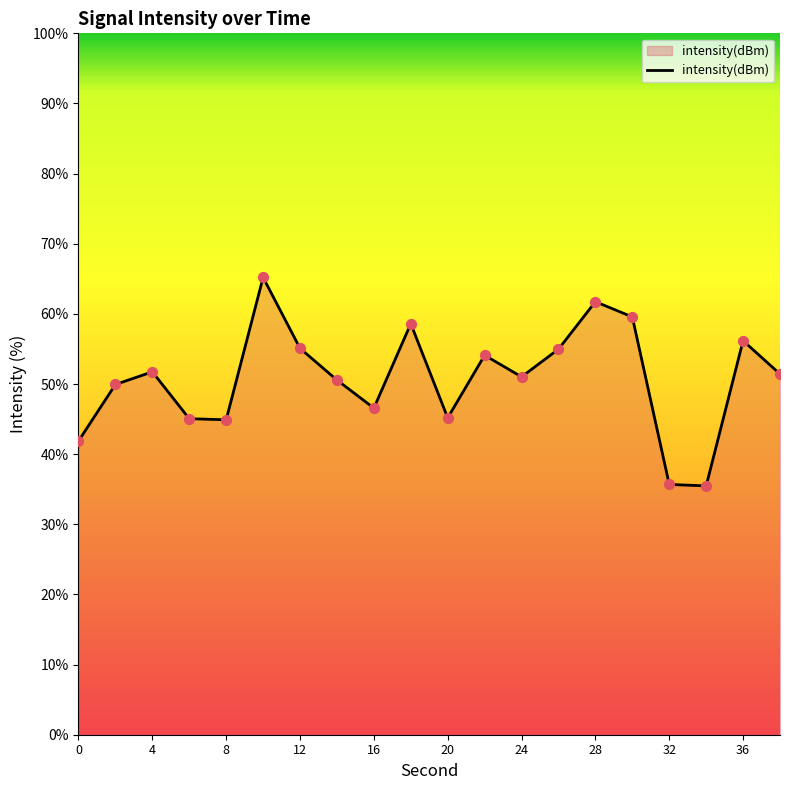

What is the minimum value shown in the chart?

35.5